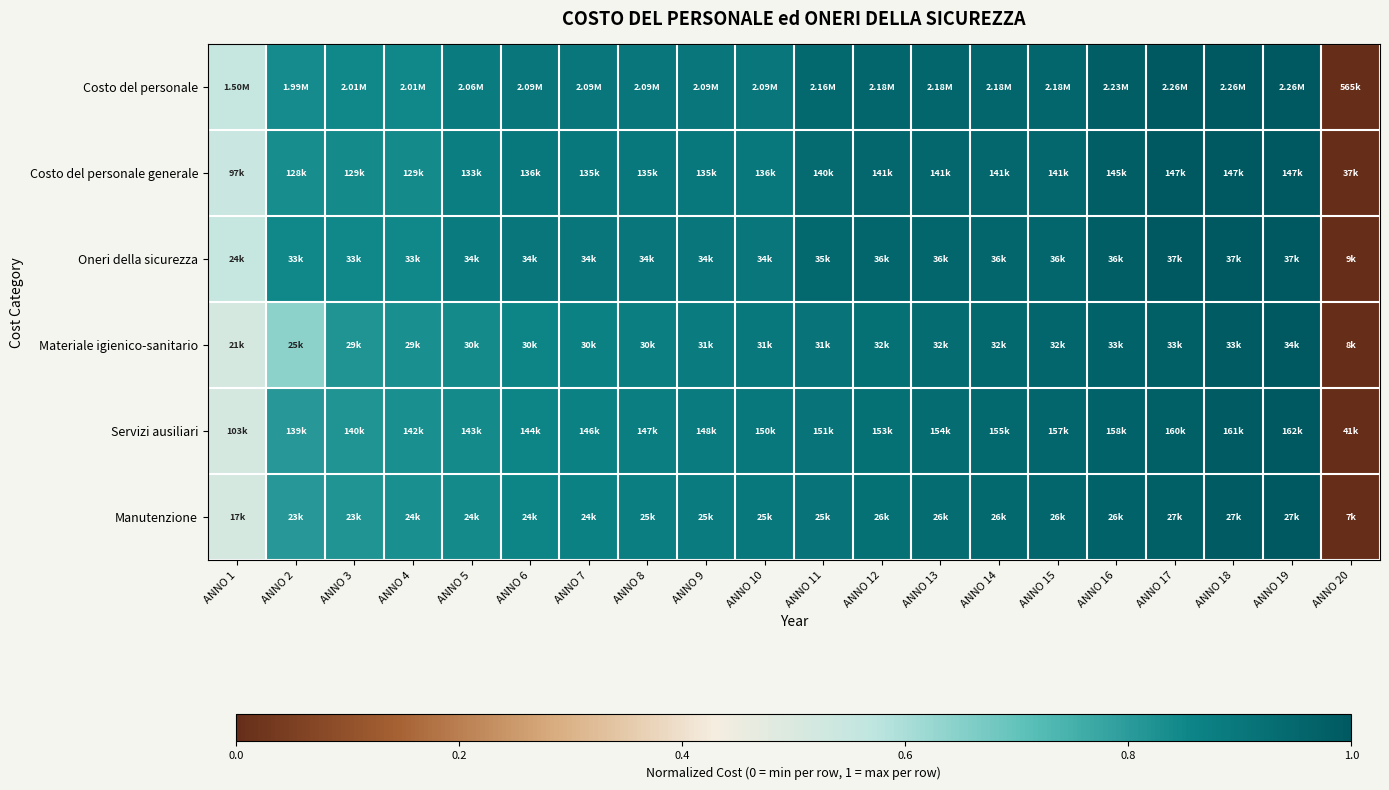

Reading left to right, list all the values displayed in this chart.

Costo del personale: ANNO 1=0.6	ANNO 2=0.8	ANNO 3=0.8	ANNO 4=0.8	ANNO 5=0.9	ANNO 6=0.9	ANNO 7=0.9	ANNO 8=0.9	ANNO 9=0.9	ANNO 10=0.9	ANNO 11=0.9	ANNO 12=1.0	ANNO 13=1.0	ANNO 14=1.0	ANNO 15=1.0	ANNO 16=1.0	ANNO 17=1.0	ANNO 18=1.0	ANNO 19=1.0	ANNO 20=0.0
Costo del personale generale: ANNO 1=0.5	ANNO 2=0.8	ANNO 3=0.8	ANNO 4=0.8	ANNO 5=0.9	ANNO 6=0.9	ANNO 7=0.9	ANNO 8=0.9	ANNO 9=0.9	ANNO 10=0.9	ANNO 11=0.9	ANNO 12=1.0	ANNO 13=1.0	ANNO 14=1.0	ANNO 15=1.0	ANNO 16=1.0	ANNO 17=1.0	ANNO 18=1.0	ANNO 19=1.0	ANNO 20=0.0
Oneri della sicurezza: ANNO 1=0.6	ANNO 2=0.8	ANNO 3=0.8	ANNO 4=0.8	ANNO 5=0.9	ANNO 6=0.9	ANNO 7=0.9	ANNO 8=0.9	ANNO 9=0.9	ANNO 10=0.9	ANNO 11=0.9	ANNO 12=1.0	ANNO 13=1.0	ANNO 14=1.0	ANNO 15=1.0	ANNO 16=1.0	ANNO 17=1.0	ANNO 18=1.0	ANNO 19=1.0	ANNO 20=0.0
Materiale igienico-sanitario: ANNO 1=0.5	ANNO 2=0.6	ANNO 3=0.8	ANNO 4=0.8	ANNO 5=0.8	ANNO 6=0.9	ANNO 7=0.9	ANNO 8=0.9	ANNO 9=0.9	ANNO 10=0.9	ANNO 11=0.9	ANNO 12=0.9	ANNO 13=0.9	ANNO 14=0.9	ANNO 15=1.0	ANNO 16=1.0	ANNO 17=1.0	ANNO 18=1.0	ANNO 19=1.0	ANNO 20=0.0
Servizi ausiliari: ANNO 1=0.5	ANNO 2=0.8	ANNO 3=0.8	ANNO 4=0.8	ANNO 5=0.8	ANNO 6=0.9	ANNO 7=0.9	ANNO 8=0.9	ANNO 9=0.9	ANNO 10=0.9	ANNO 11=0.9	ANNO 12=0.9	ANNO 13=0.9	ANNO 14=0.9	ANNO 15=1.0	ANNO 16=1.0	ANNO 17=1.0	ANNO 18=1.0	ANNO 19=1.0	ANNO 20=0.0
Manutenzione: ANNO 1=0.5	ANNO 2=0.8	ANNO 3=0.8	ANNO 4=0.8	ANNO 5=0.8	ANNO 6=0.9	ANNO 7=0.9	ANNO 8=0.9	ANNO 9=0.9	ANNO 10=0.9	ANNO 11=0.9	ANNO 12=0.9	ANNO 13=0.9	ANNO 14=0.9	ANNO 15=1.0	ANNO 16=1.0	ANNO 17=1.0	ANNO 18=1.0	ANNO 19=1.0	ANNO 20=0.0